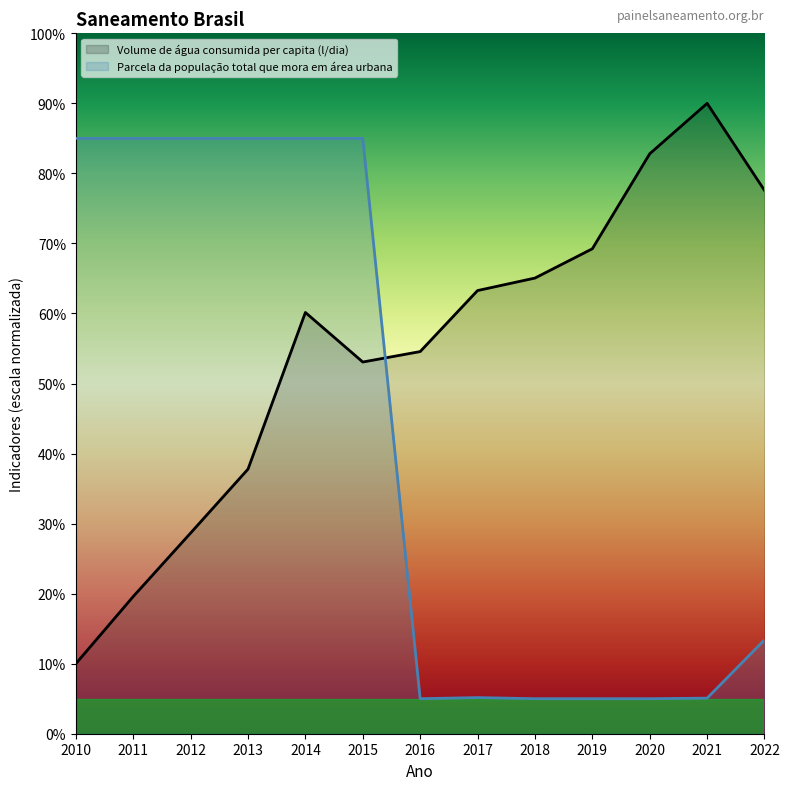

What are all the series names shown in the legend?

Volume de água consumida per capita (l/dia), Parcela da população total que mora em área urbana